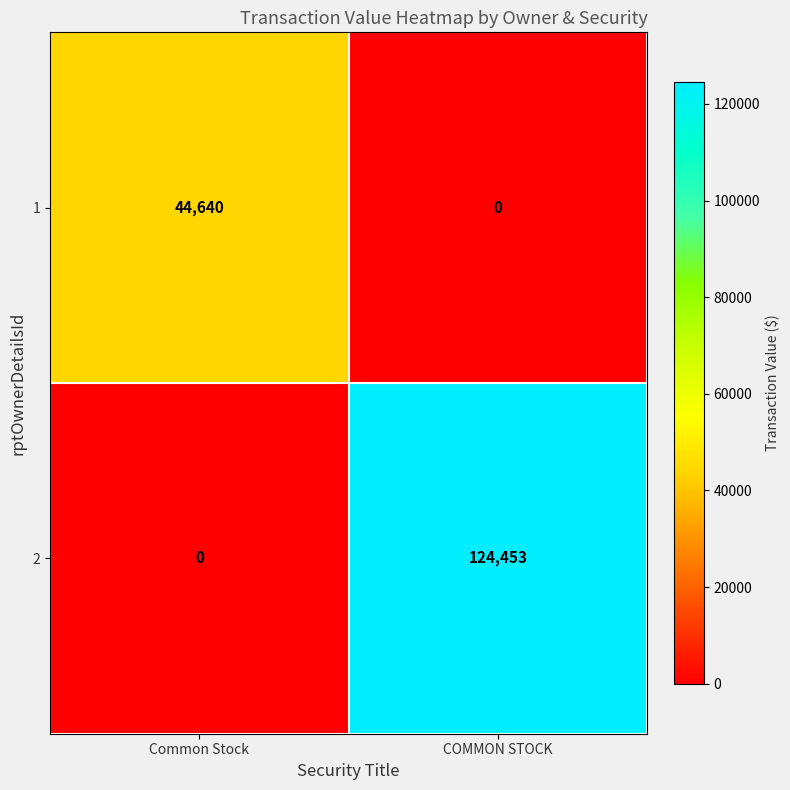

Which label corresponds to the largest value in the chart?

COMMON STOCK